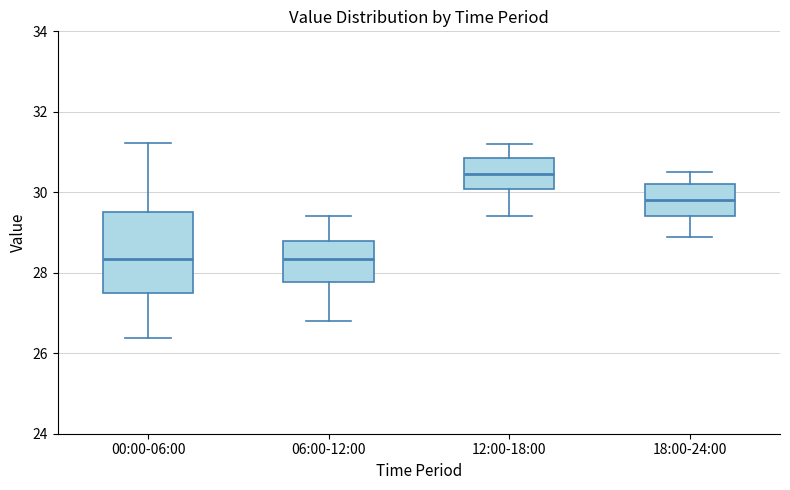

Where does the lower whisker of the box for 00:00-06:00 end on the y-axis? The values are not printed on the chart, so give them approximately, as read against the axis.

26.4